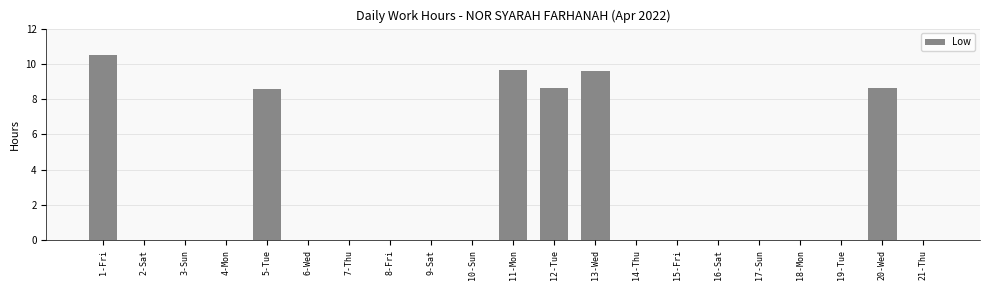

Is it true that the value at 14-Thu is -4.1?

False